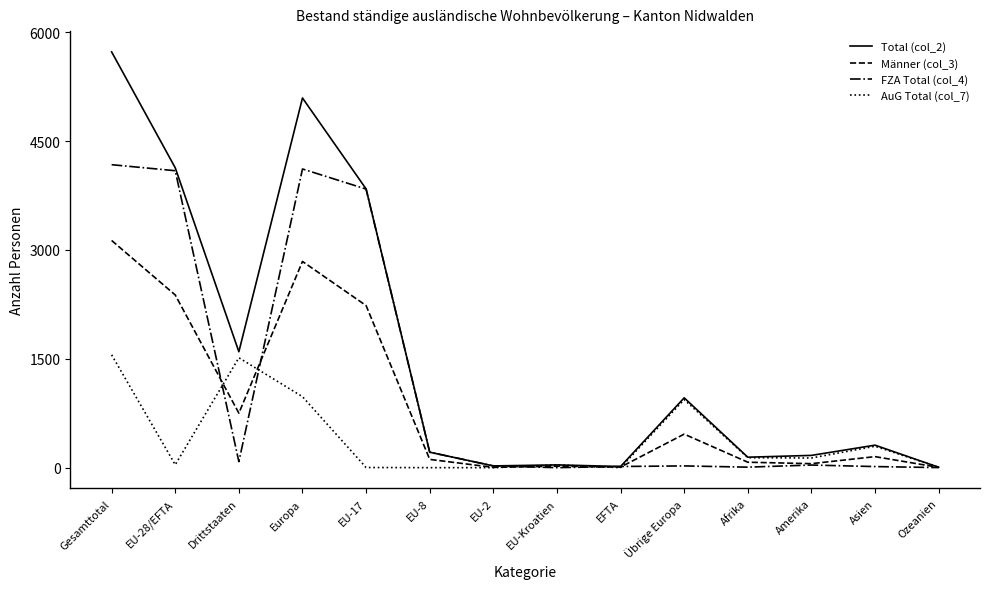

The value of AuG Total (col_7) at Asien is 295. True or false?

True